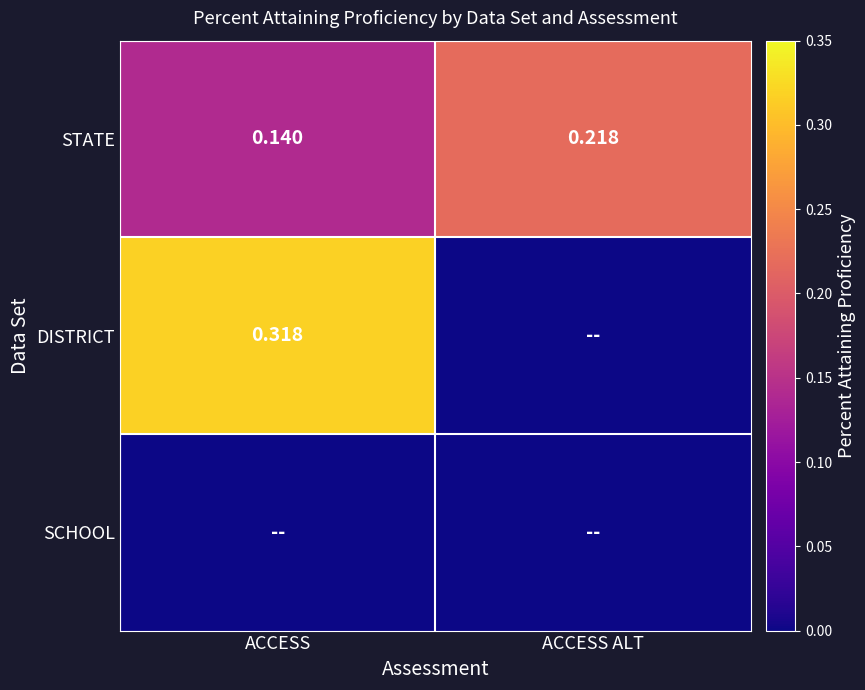

At which label does STATE reach its minimum?

ACCESS